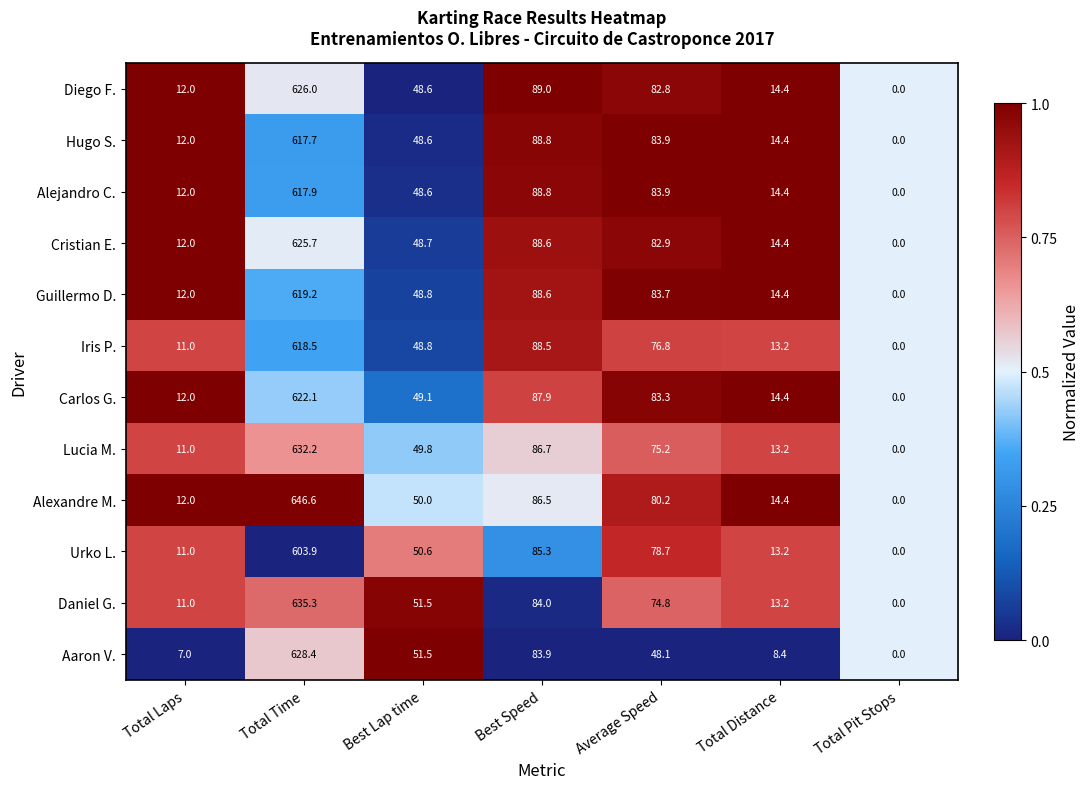

Where is Alejandro C. nearest to the value 308?

Best Speed